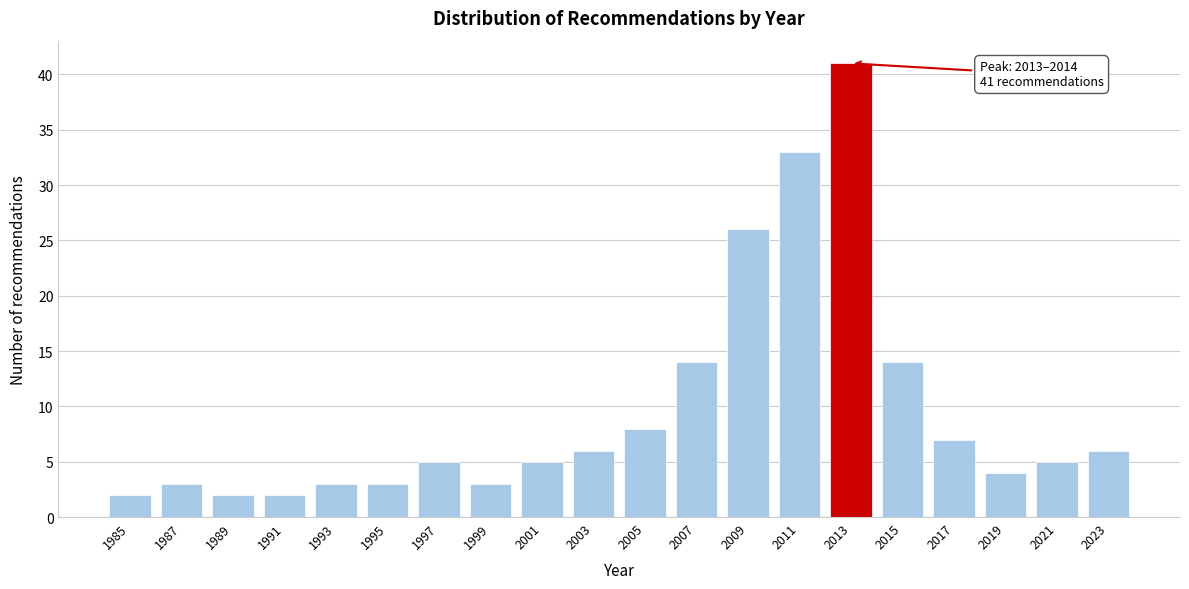

Reading left to right, what are all the values shown in this chart?

1985=2	1987=3	1989=2	1991=2	1993=3	1995=3	1997=5	1999=3	2001=5	2003=6	2005=8	2007=14	2009=26	2011=33	2013=41	2015=14	2017=7	2019=4	2021=5	2023=6